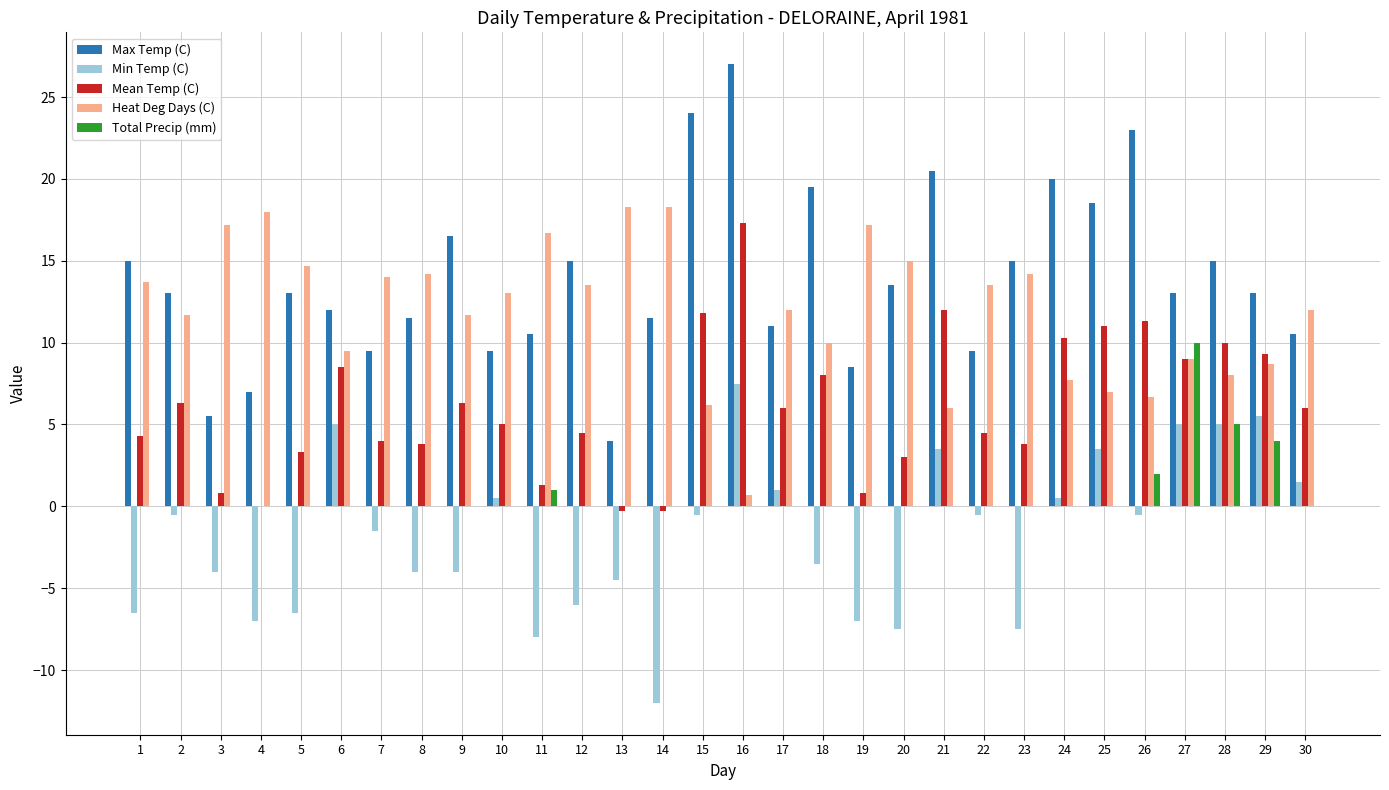

What is the total value across all series at 15?

41.5